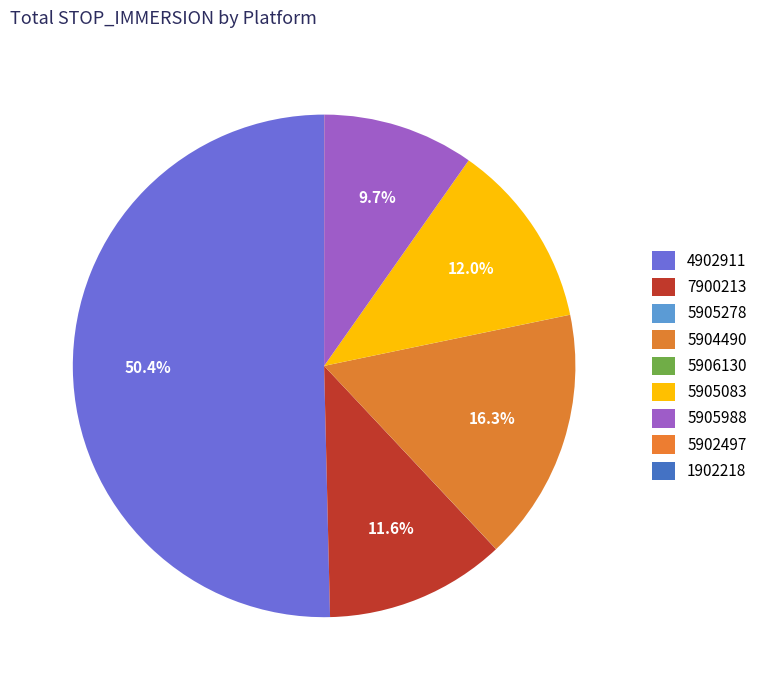

Approximately how many times larger is the value at 5904490 compared to 4902911?

0.3